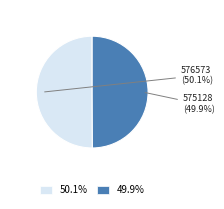

Count the number of slices in the pie.

2